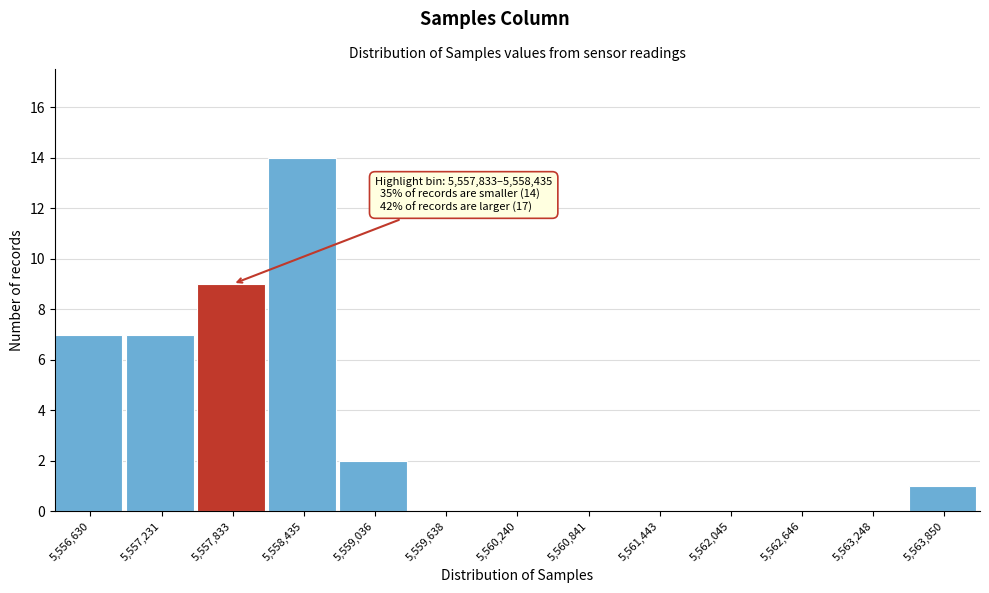

Reading left to right, list all the values displayed in this chart.

5,556,630=7	5,557,231=7	5,557,833=9	5,558,435=14	5,559,036=2	5,559,638=0	5,560,240=0	5,560,841=0	5,561,443=0	5,562,045=0	5,562,646=0	5,563,248=0	5,563,850=1